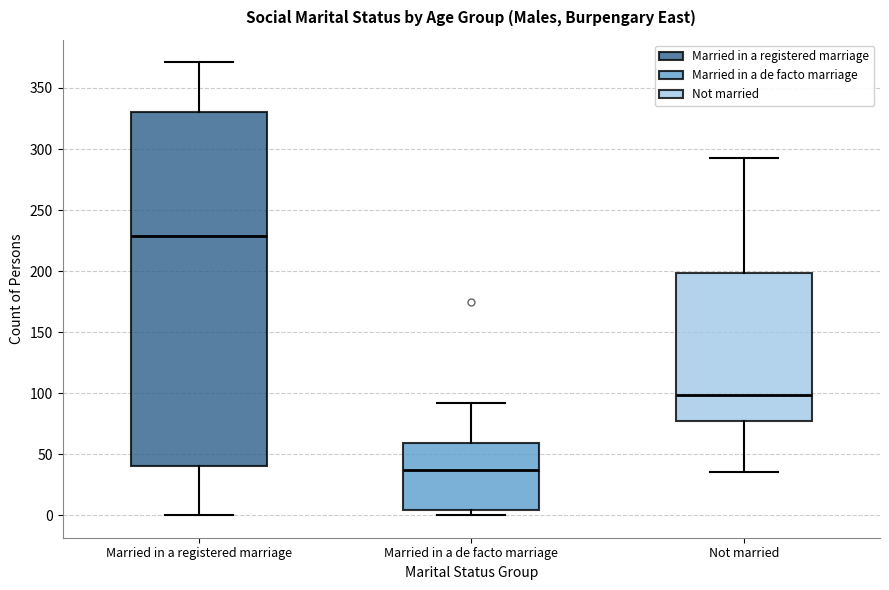

Where is the lower edge of the box for Not married on the y-axis? The values are not printed on the chart, so give them approximately, as read against the axis.

75